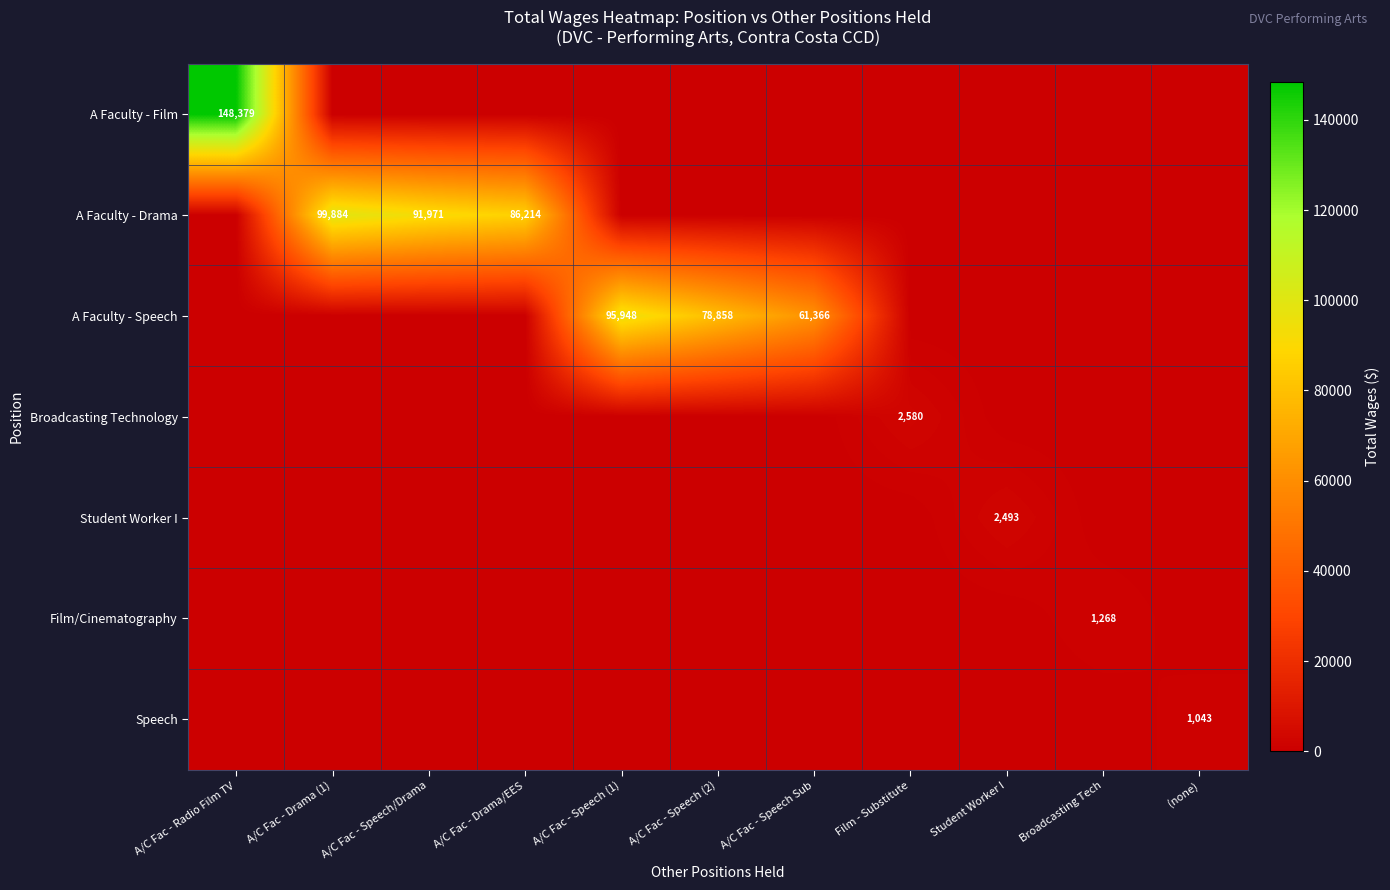

The value of Film/Cinematography at A/C Fac - Drama (1) is 0. True or false?

True